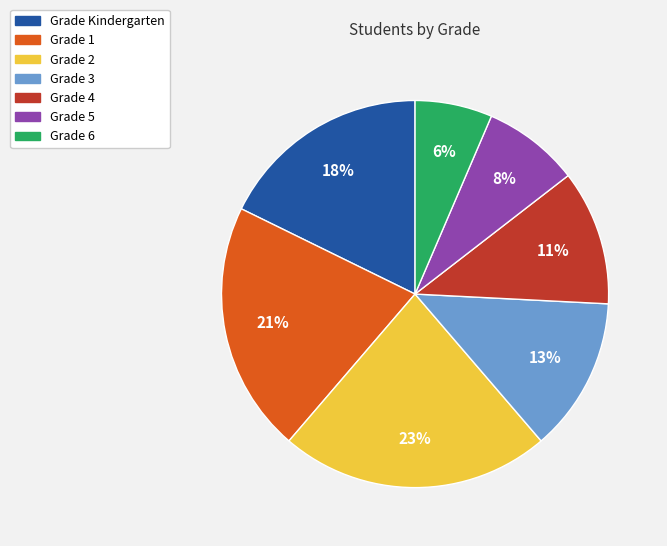

To the nearest percent, what percentage of the pie is Grade Kindergarten?

18%